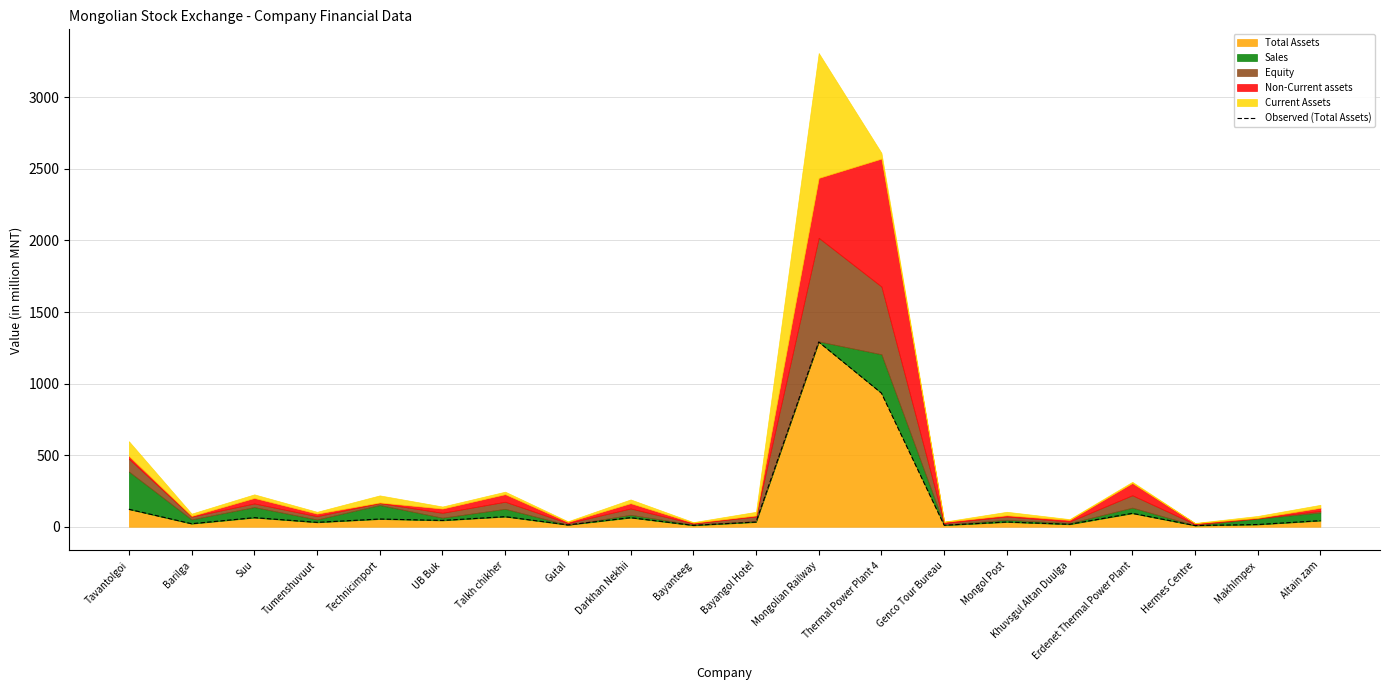

Which has a higher value, Genco Tour Bureau or MakhImpex?

MakhImpex